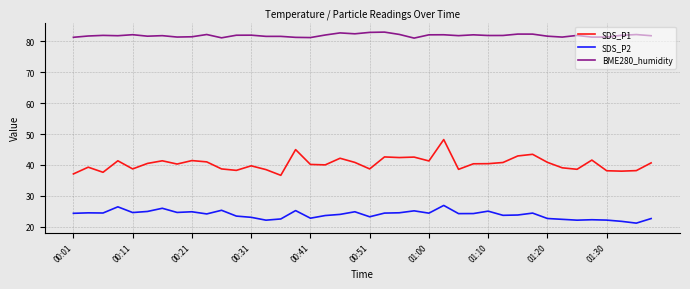

What is the difference between the maximum and minimum values in the SDS_P1 series?

11.6